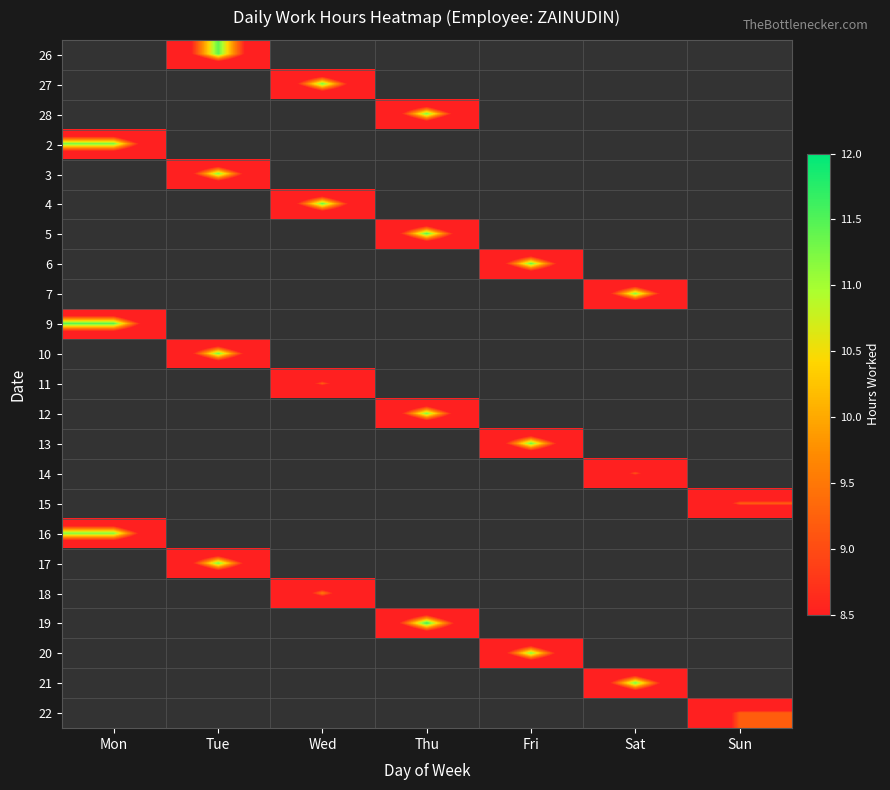

How many categories are shown in the chart?

7